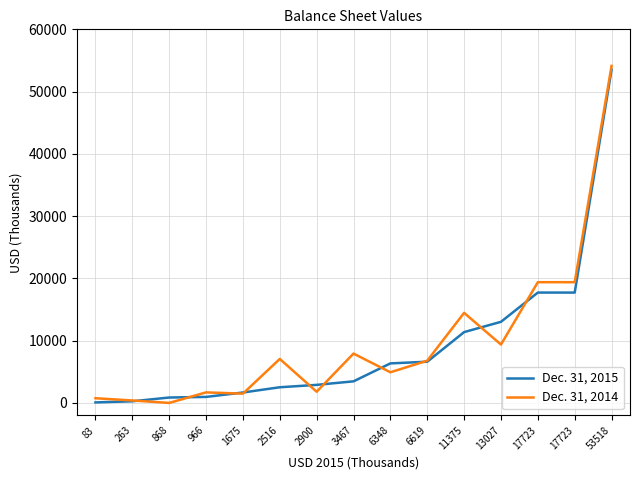

What are all the series names shown in the legend?

Dec. 31, 2015, Dec. 31, 2014